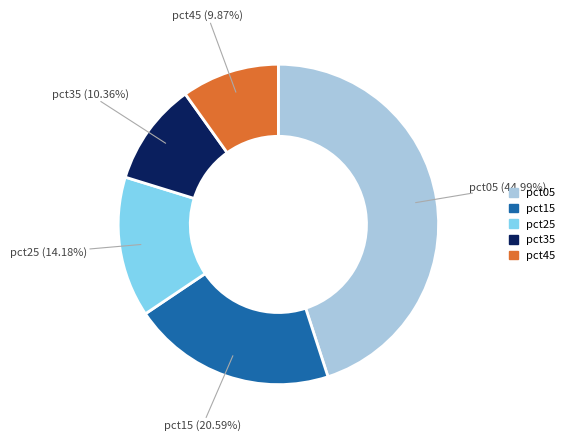

Is there any slice that represents more than half of the pie?

No